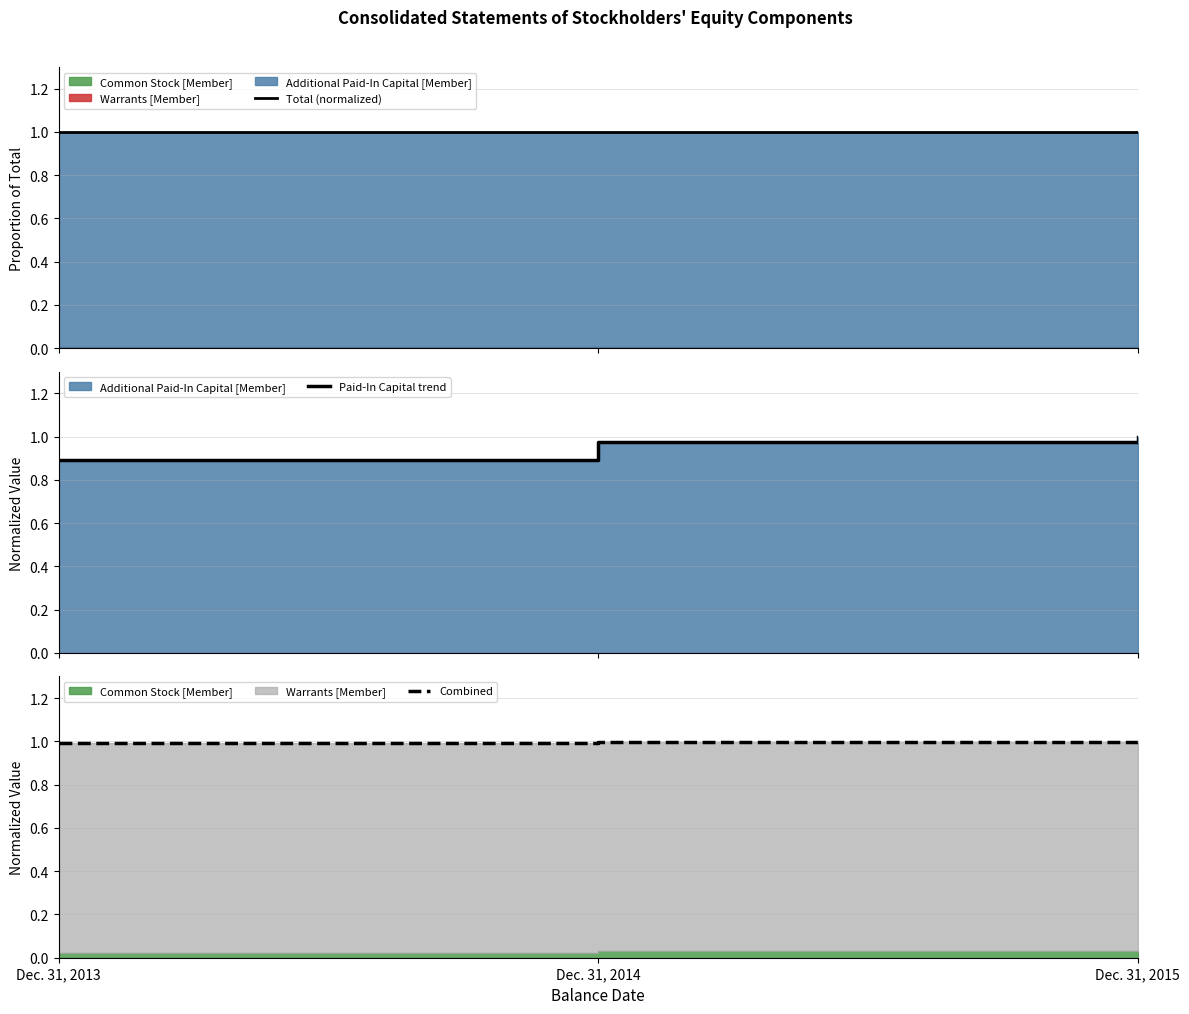

What is the difference between the highest and lowest values at Dec. 31, 2013?

0.1